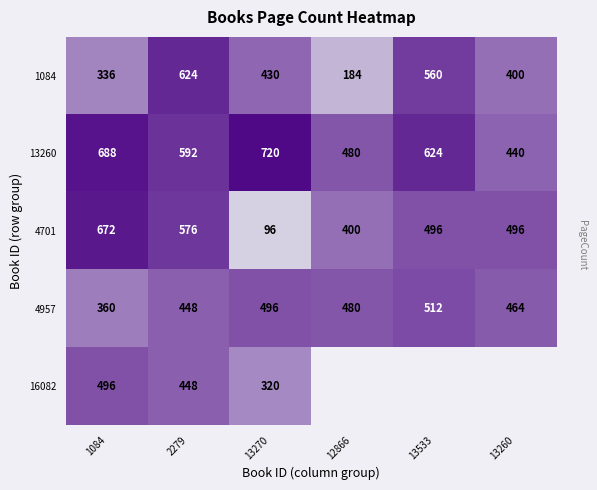

True or false: 16082 has a value of 496 at 1084.

True